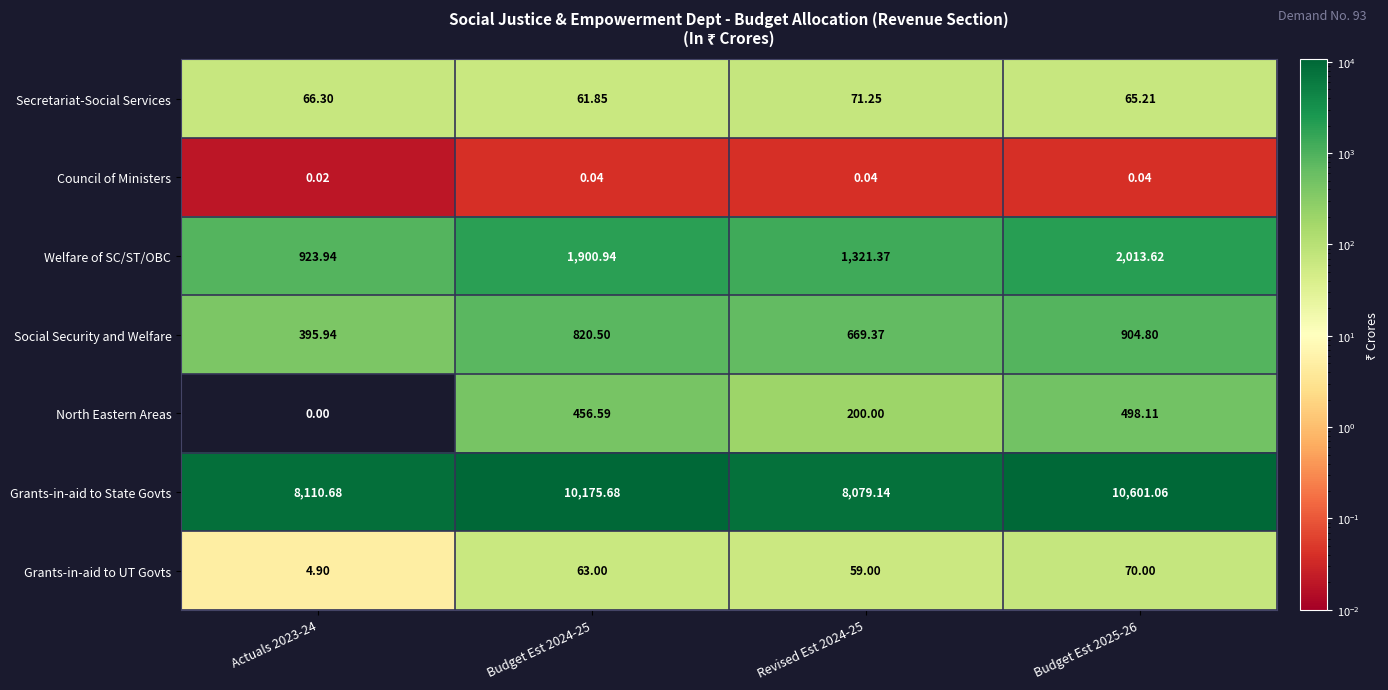

Count the number of categories in the chart.

4